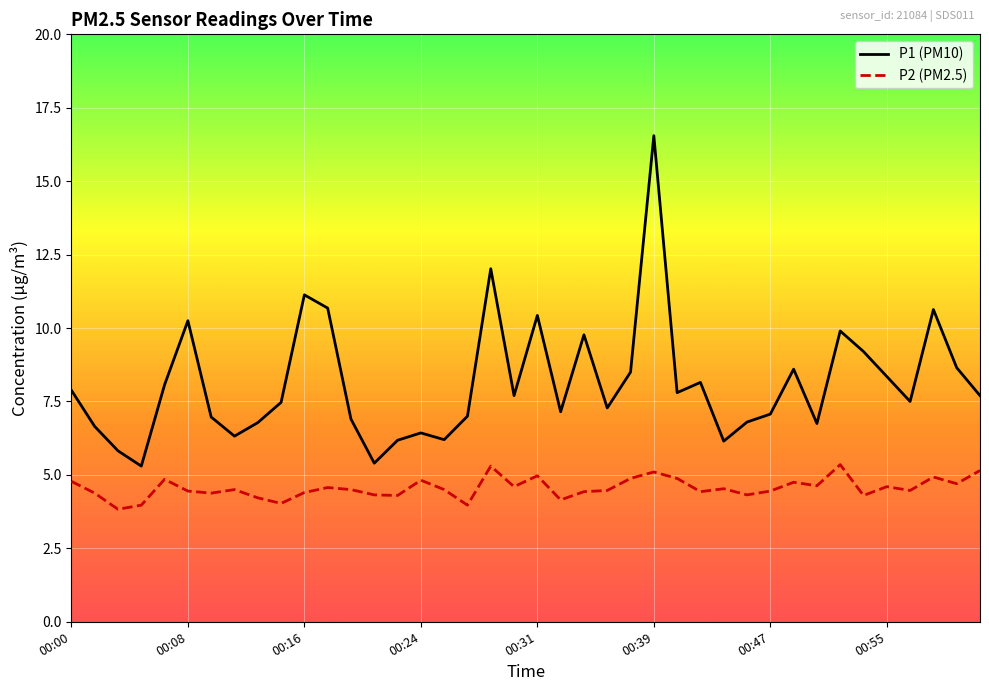

True or false: P2 (PM2.5) and P1 (PM10) cross at least once.

False